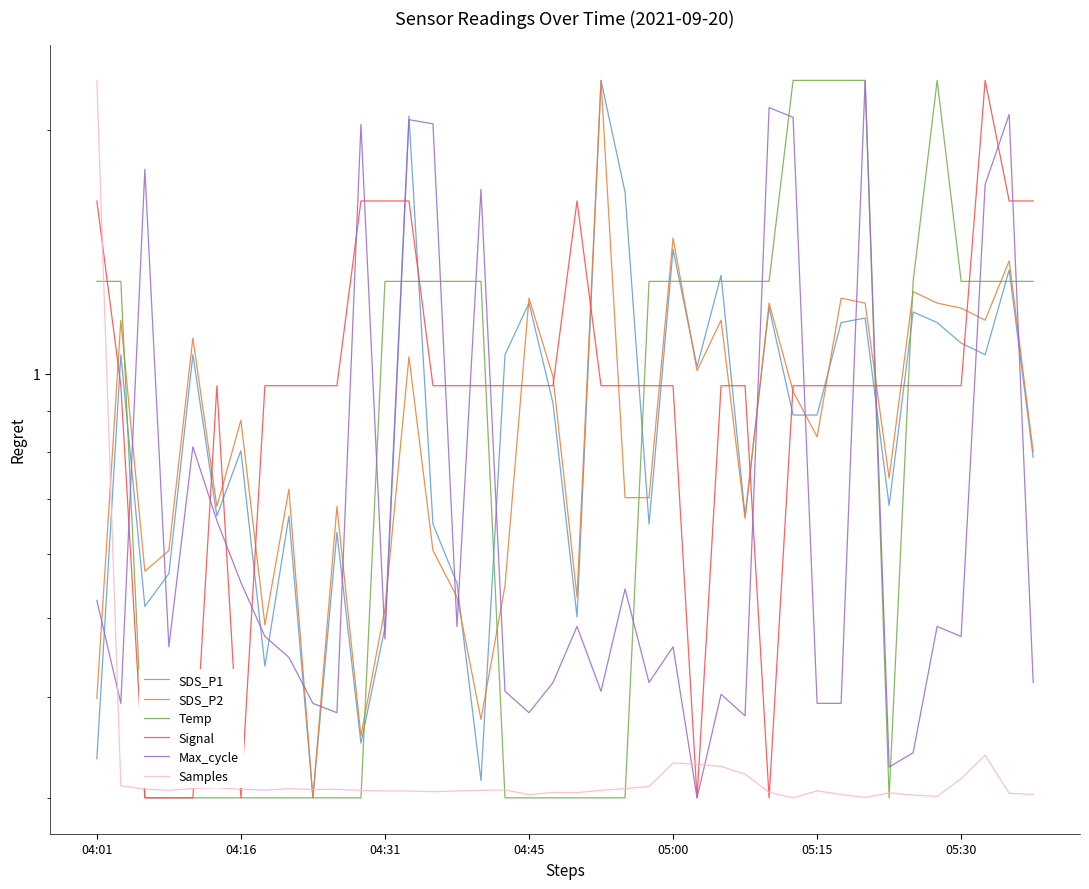

At how many categories does at least one series exceed 1?

31